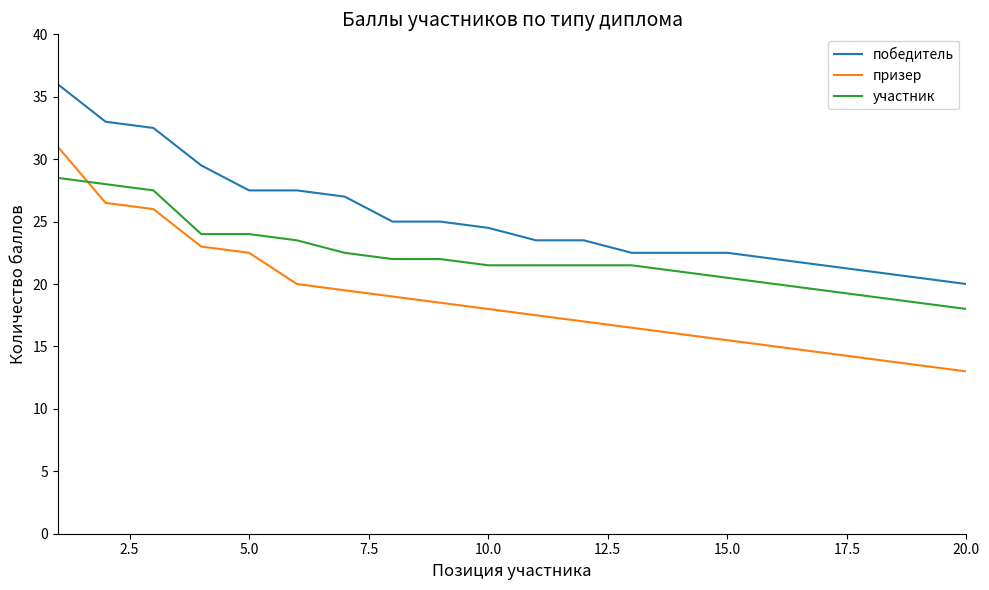

True or false: призер and победитель cross at least once.

False